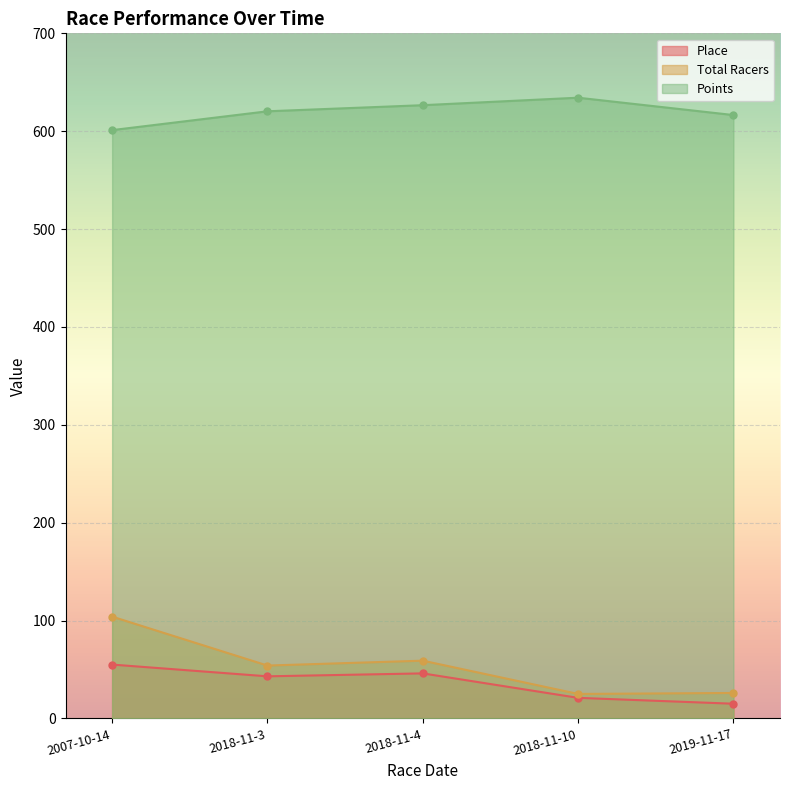

True or false: Total Racers and Place intersect in this chart.

False